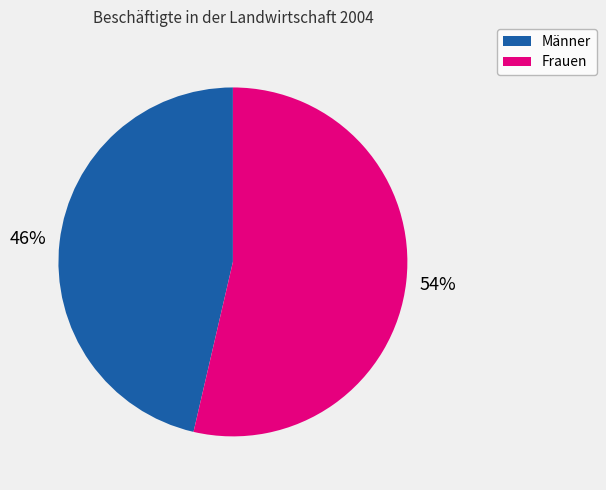

Which slice is the smallest?

Männer